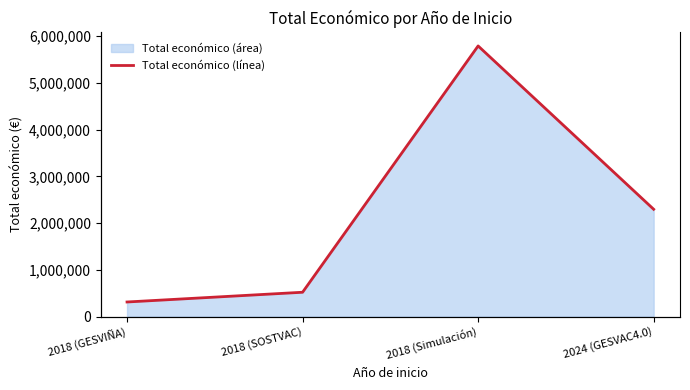

List the labels in order of value, largest first.

2018 (Simulación), 2024 (GESVAC4.0), 2018 (SOSTVAC), 2018 (GESVIÑA)